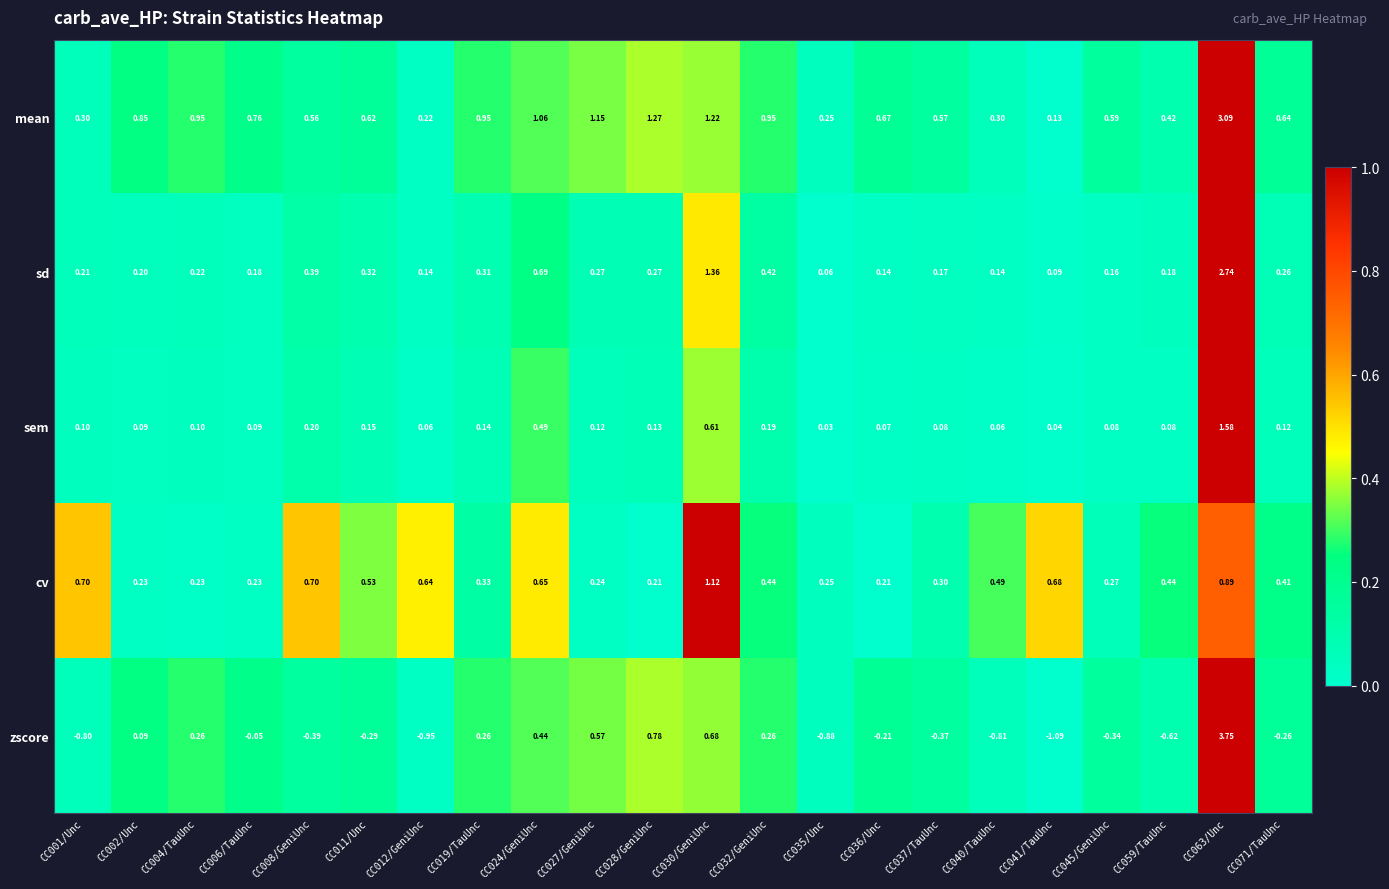

At which category is the sum across all series the highest?

CC063/Unc